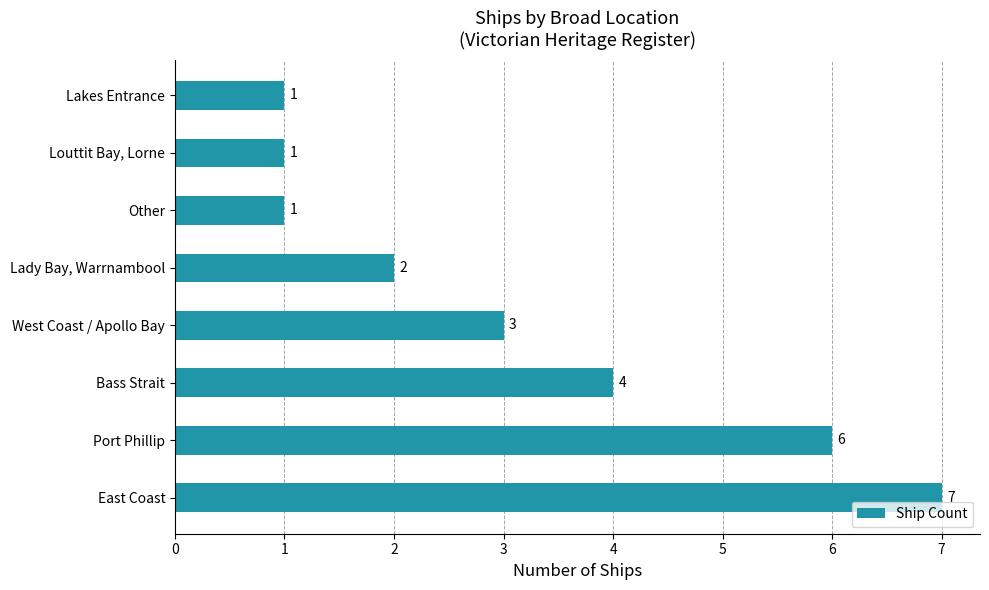

What is the minimum value shown in the chart?

1